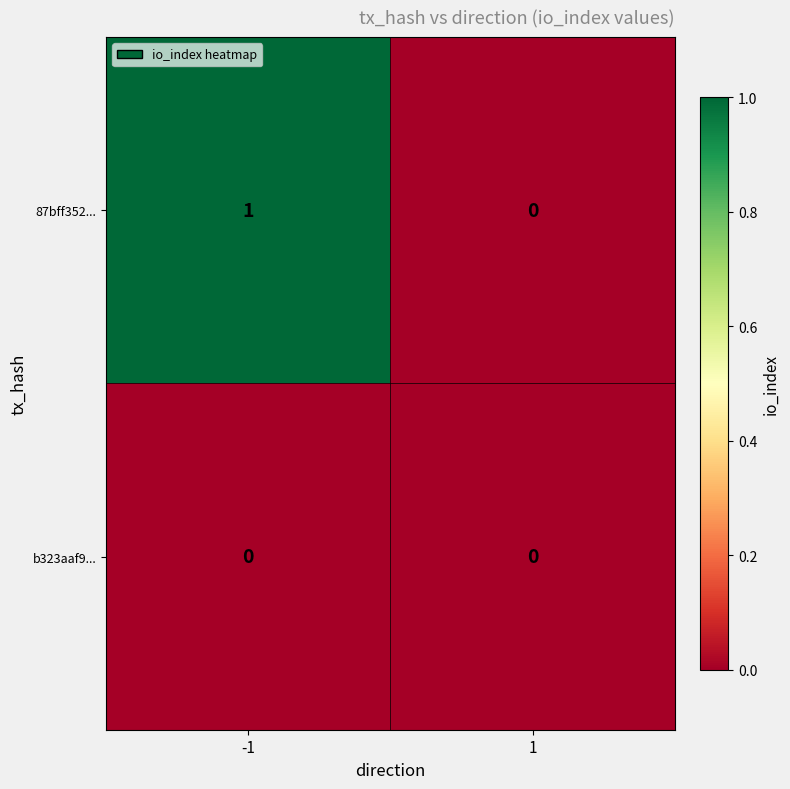

Reading left to right, transcribe all the data shown in this chart.

87bff352...: 1	0
b323aaf9...: 0	0